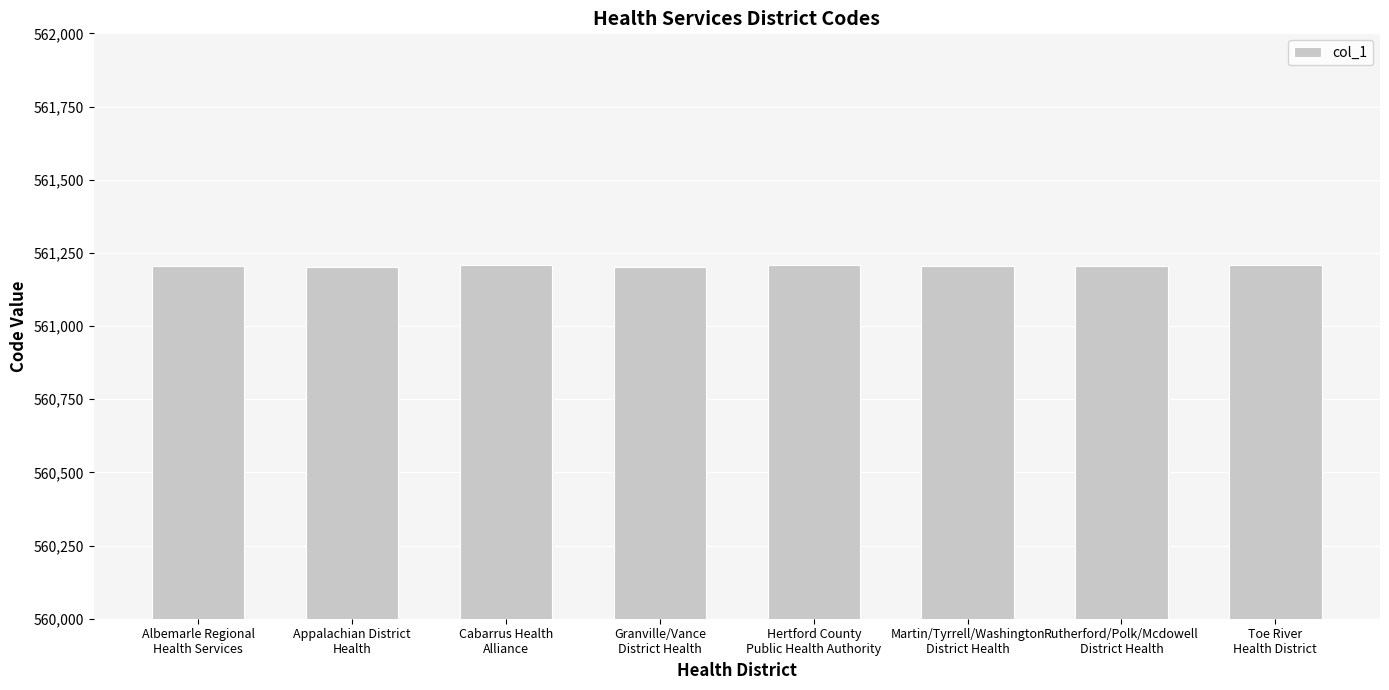

Are the bars grouped side by side (vs. stacked)?

No